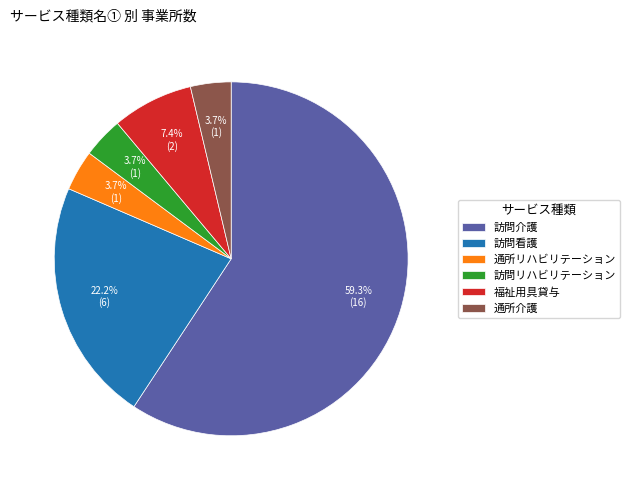

Does any single category account for the majority?

Yes